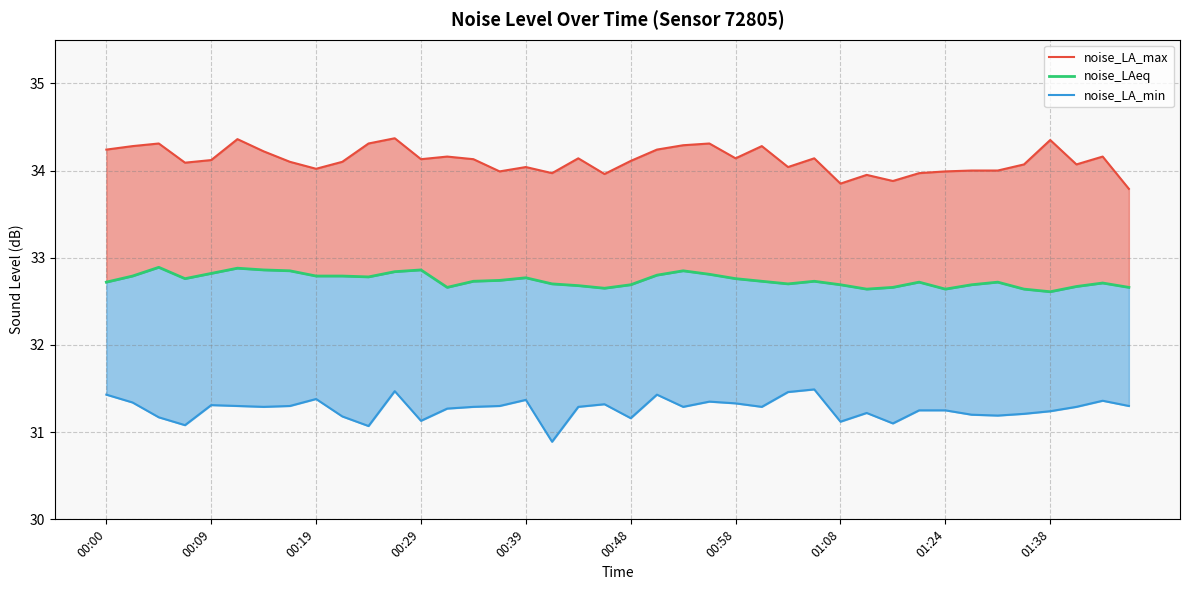

What is the greatest value displayed?

34.4